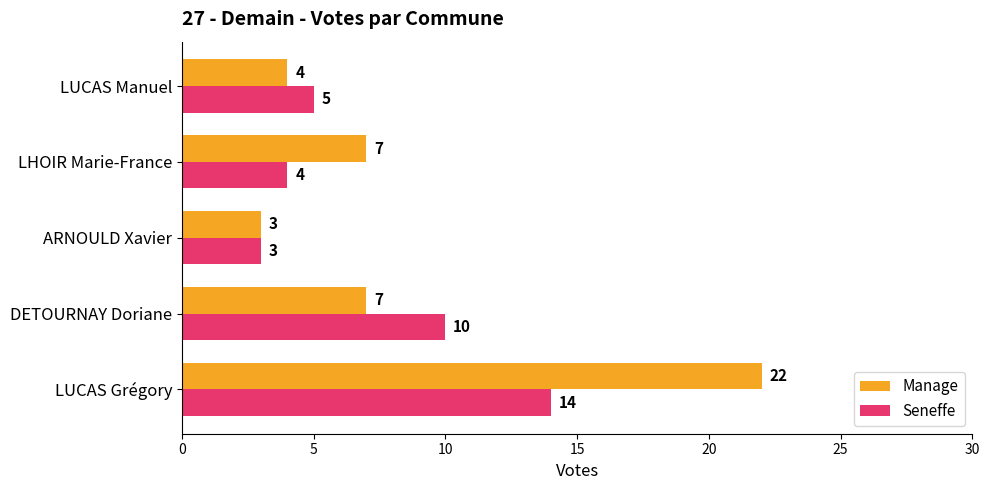

What is the average value of the Seneffe series?

7